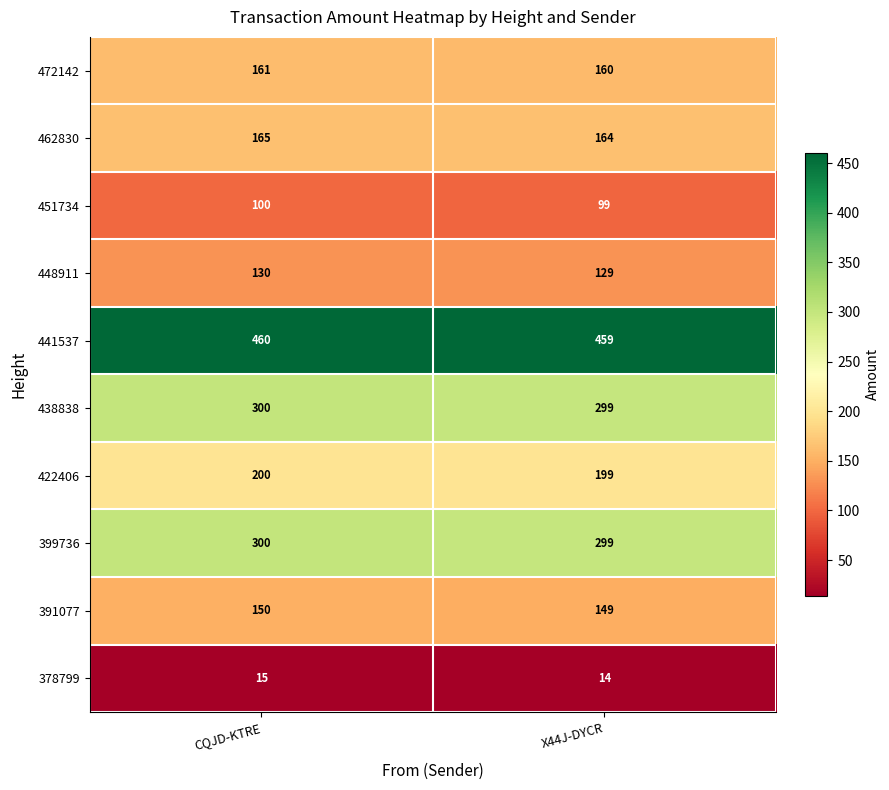

The value of 438838 at CQJD-KTRE is 458. True or false?

False